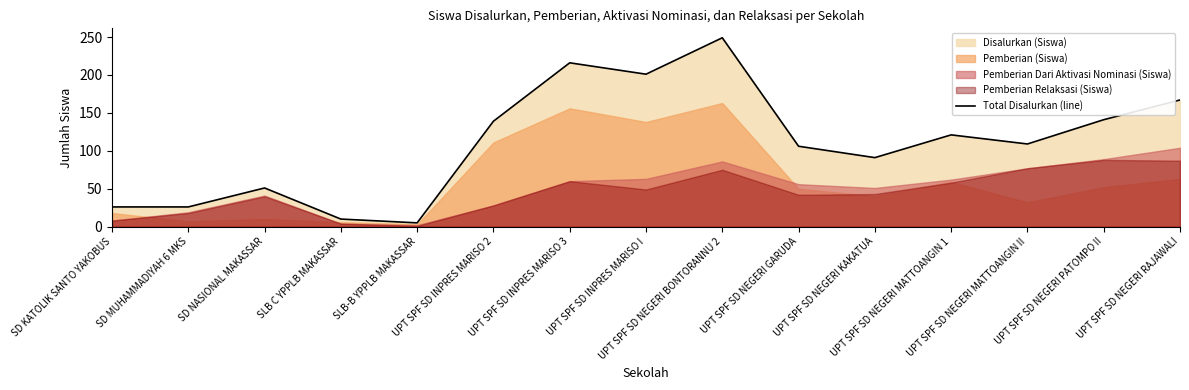

List the labels in order of value, largest first.

UPT SPF SD NEGERI BONTORANNU 2, UPT SPF SD INPRES MARISO 3, UPT SPF SD INPRES MARISO I, UPT SPF SD NEGERI RAJAWALI, UPT SPF SD NEGERI PATOMPO II, UPT SPF SD INPRES MARISO 2, UPT SPF SD NEGERI MATTOANGIN 1, UPT SPF SD NEGERI MATTOANGIN II, UPT SPF SD NEGERI GARUDA, UPT SPF SD NEGERI KAKATUA, SD NASIONAL MAKASSAR, SD KATOLIK SANTO YAKOBUS, SD MUHAMMADIYAH 6 MKS, SLB C YPPLB MAKASSAR, SLB-B YPPLB MAKASSAR